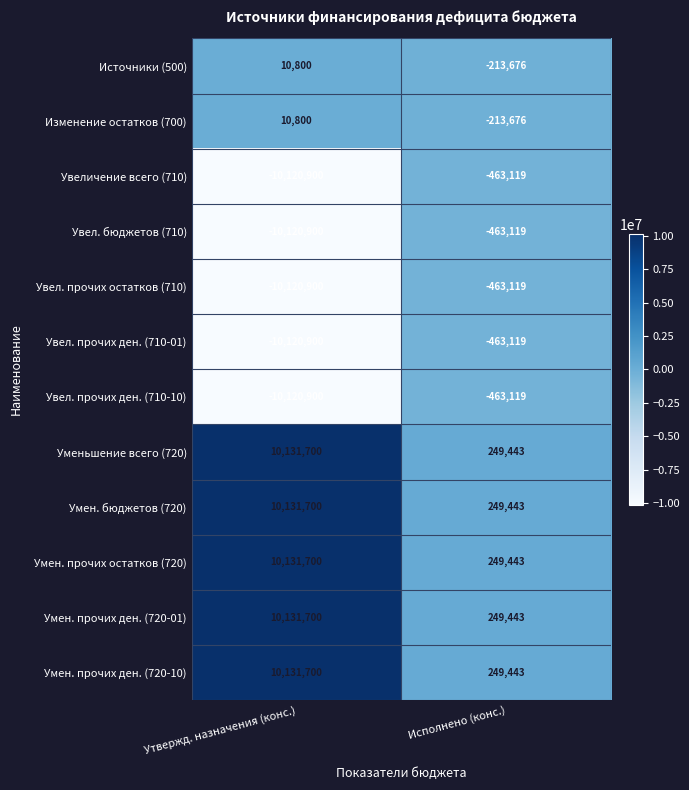

True or false: Умен. прочих ден. (720-10) has a value of 413121 at Исполнено (конс.).

False